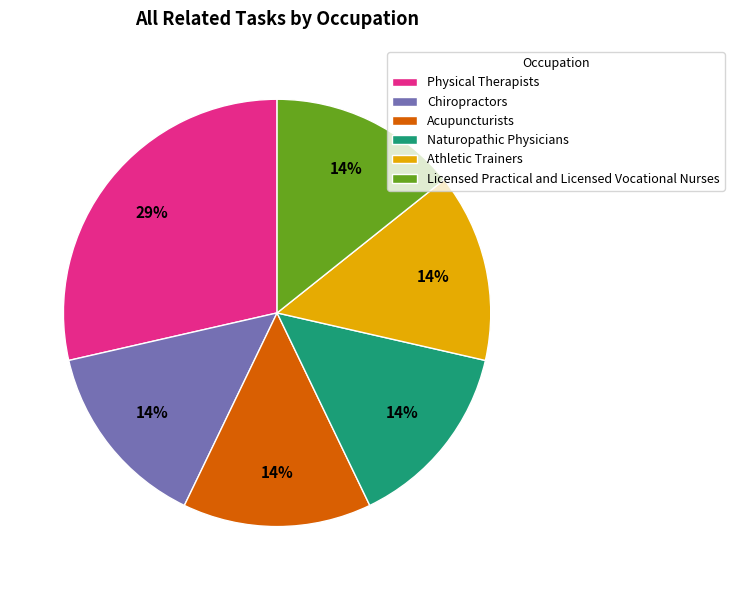

Is Chiropractors the majority of the pie?

No